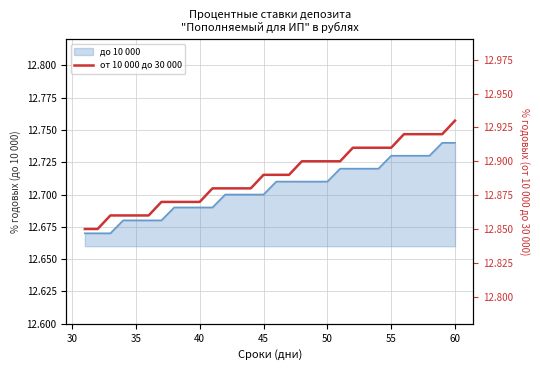

Count the number of categories in the chart.

30